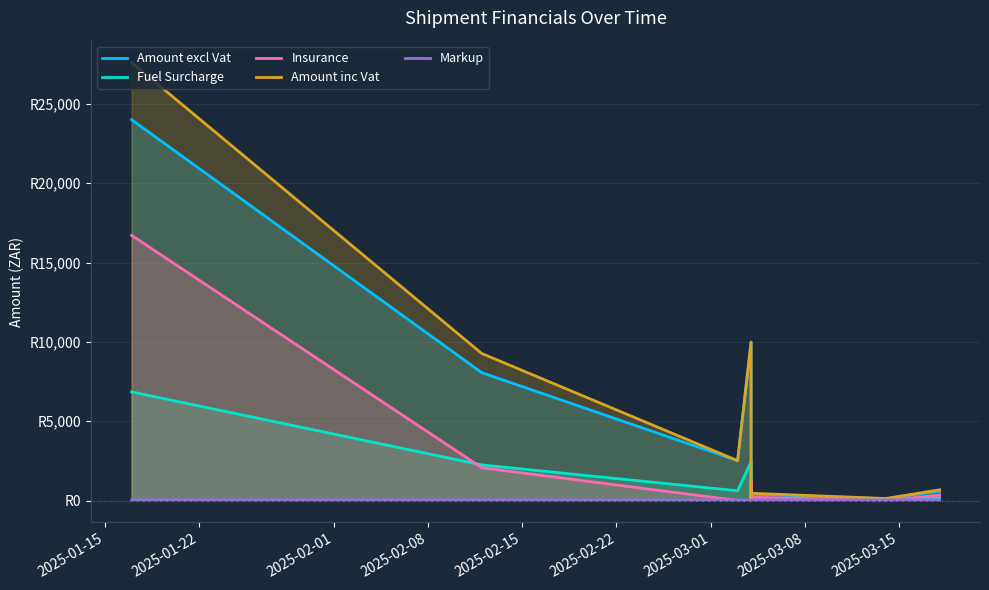

What is the highest value of the Amount excl Vat series?

24004.6